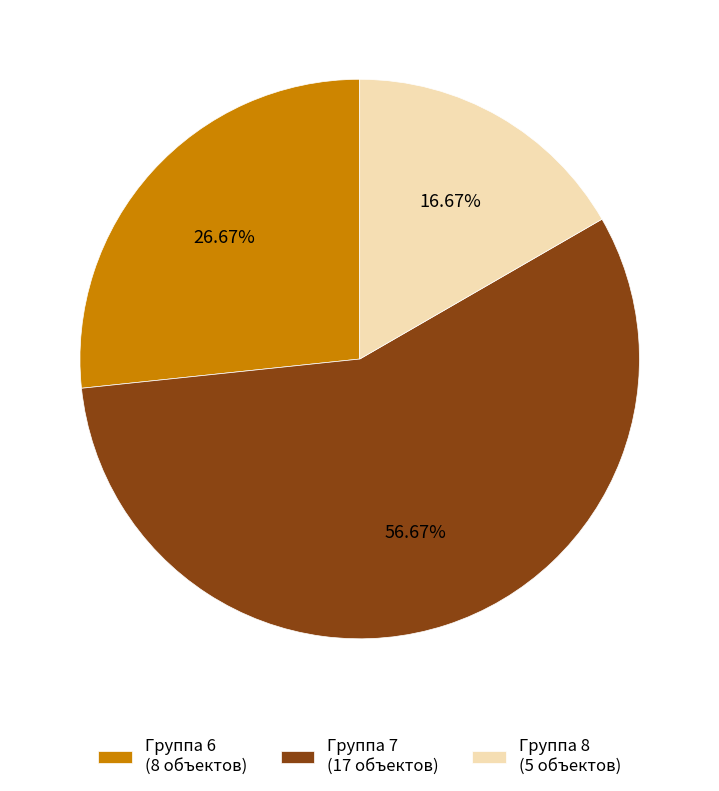

Rank the categories by value from lowest to highest.

Группа 8 (5 объектов), Группа 6 (8 объектов), Группа 7 (17 объектов)